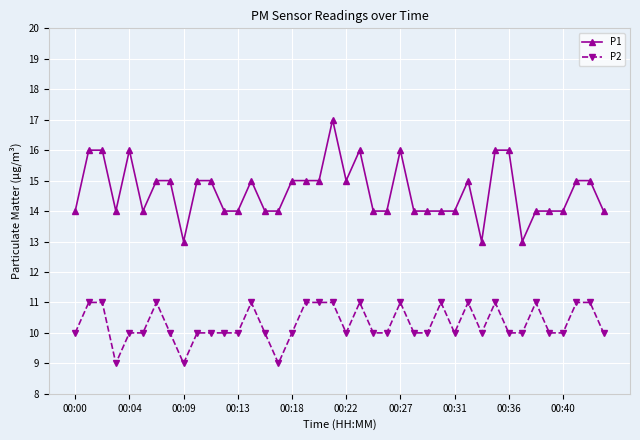

What is the sum of all P1 values?

586